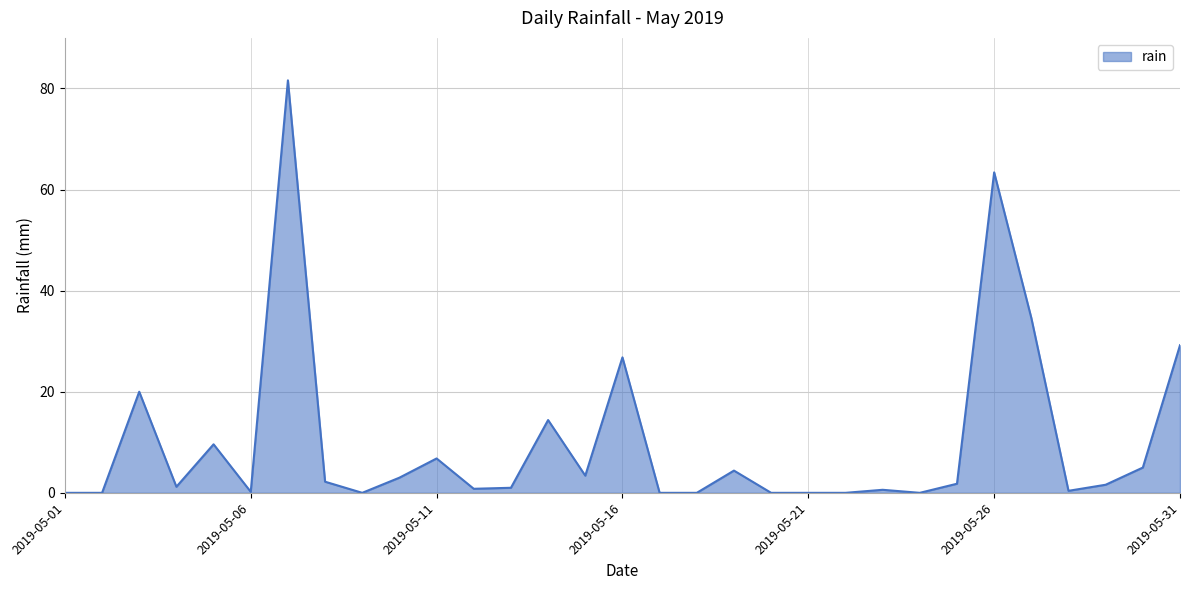

What is the difference between the second highest and minimum values?

63.4